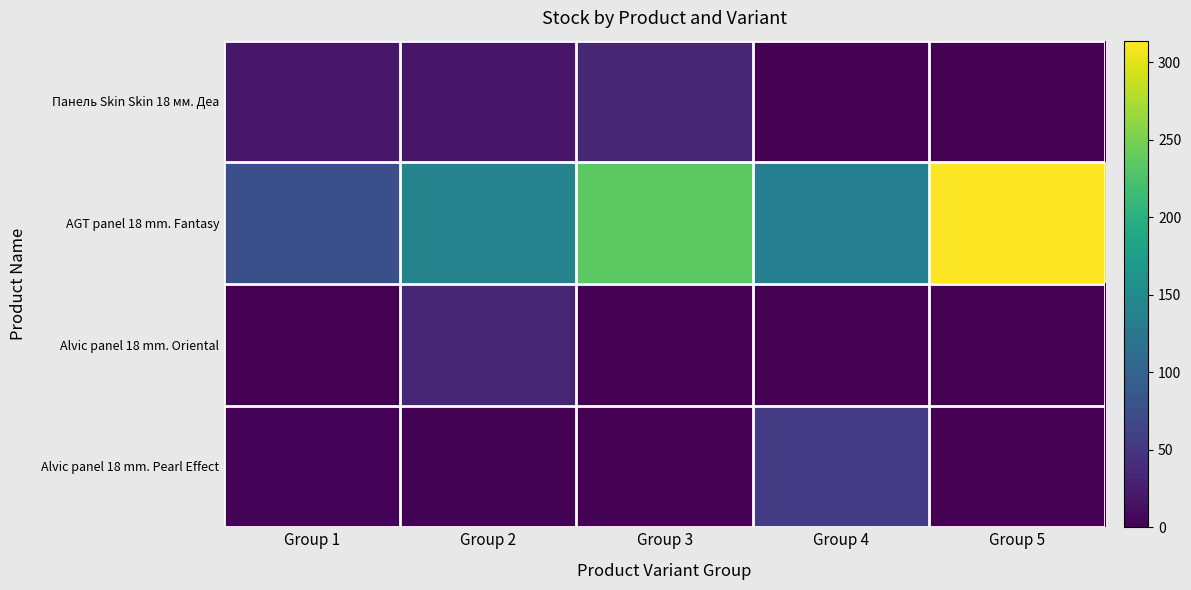

Which has a higher value, Group 1 or Group 5?

Group 1